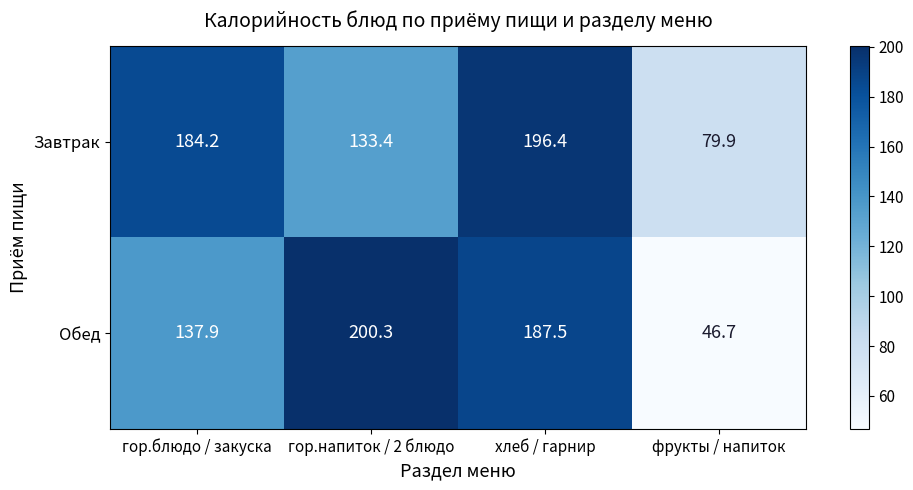

What is the difference between the highest and lowest values at гор.напиток / 2 блюдо?

66.9